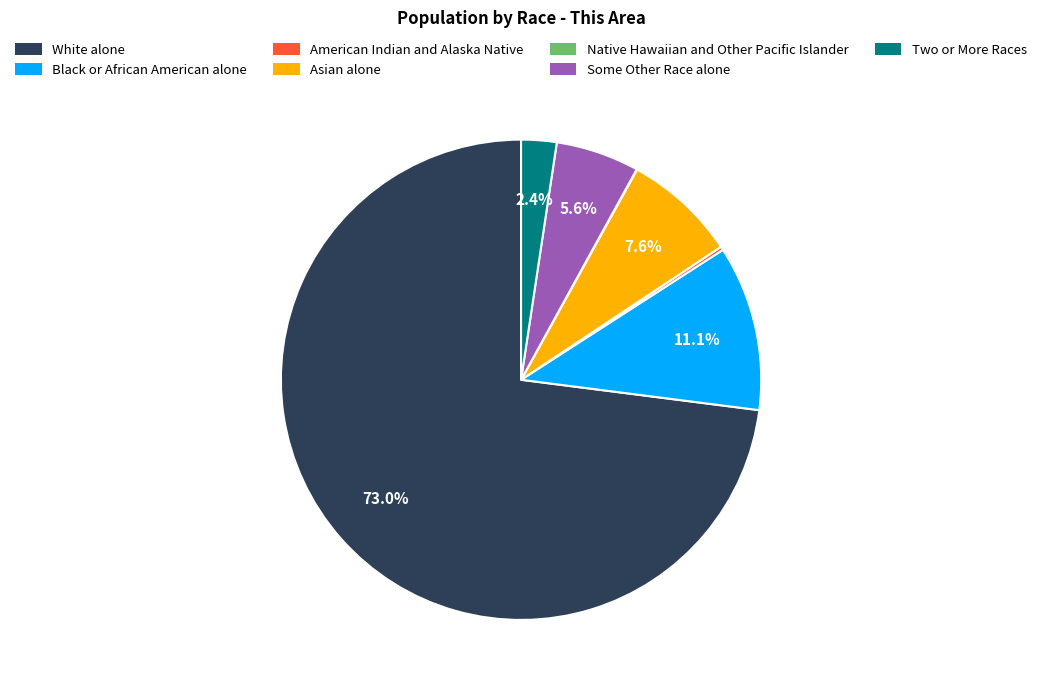

Between Some Other Race alone and Asian alone, which is larger?

Asian alone